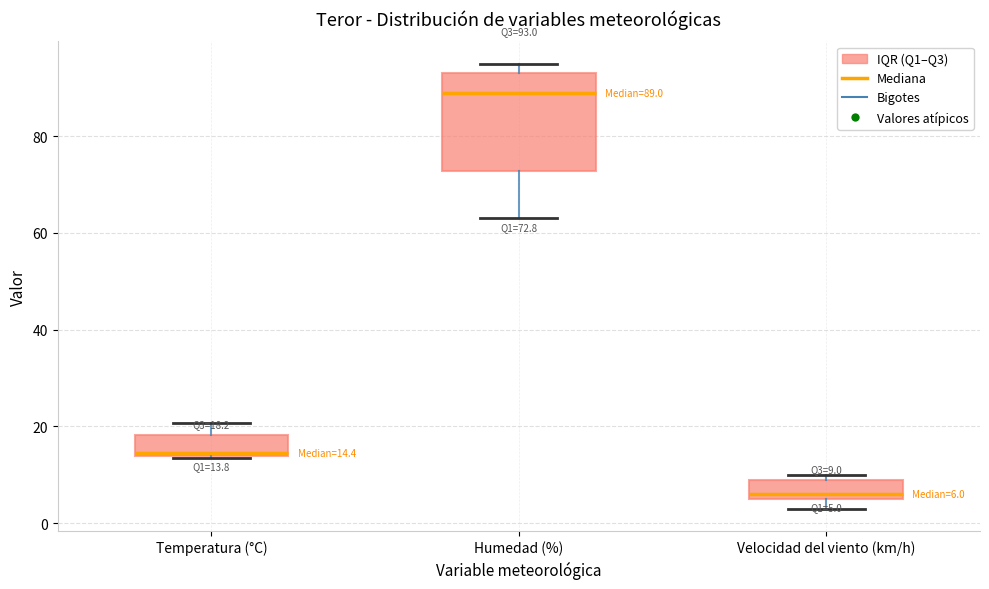

Which box has the lowest median line?

Velocidad del viento (km/h)